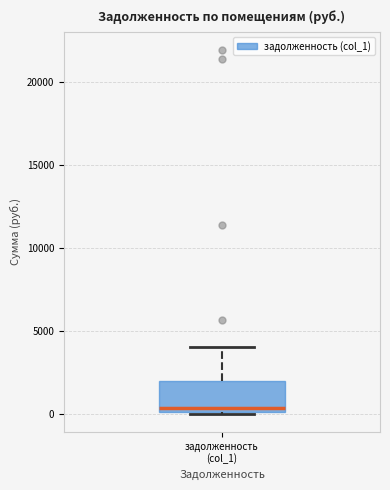

Read this box plot against the y-axis: the position of the median line, the range covered by the box, and the ends of both whiskers. The values are not printed on the chart, so give them approximately, as read against the axis.

median 500, box 0 to 2000, whiskers 0 to 4000